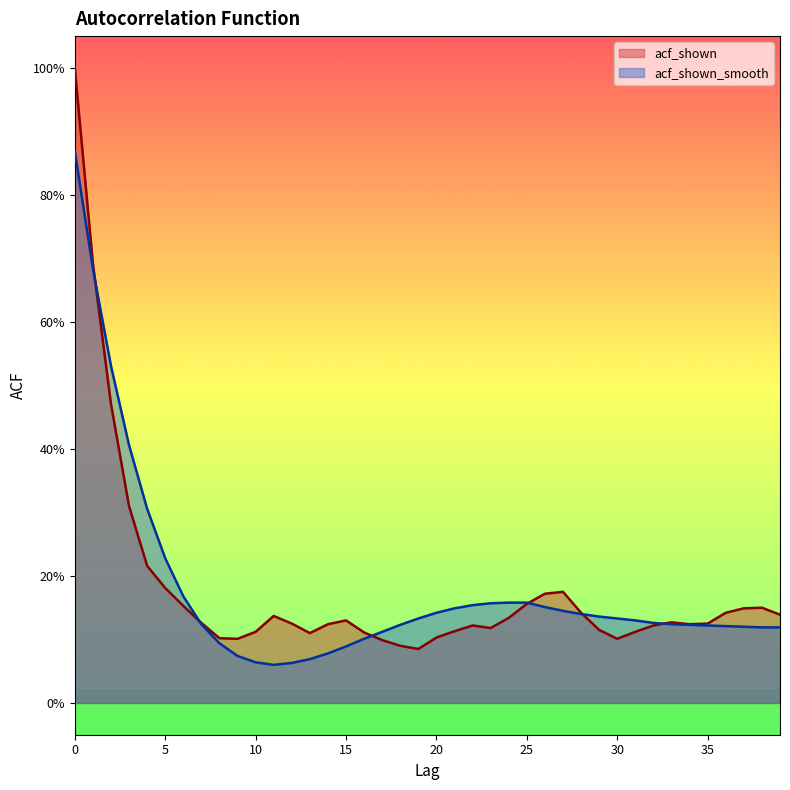

How many times do acf_shown and acf_shown_smooth cross each other?

6